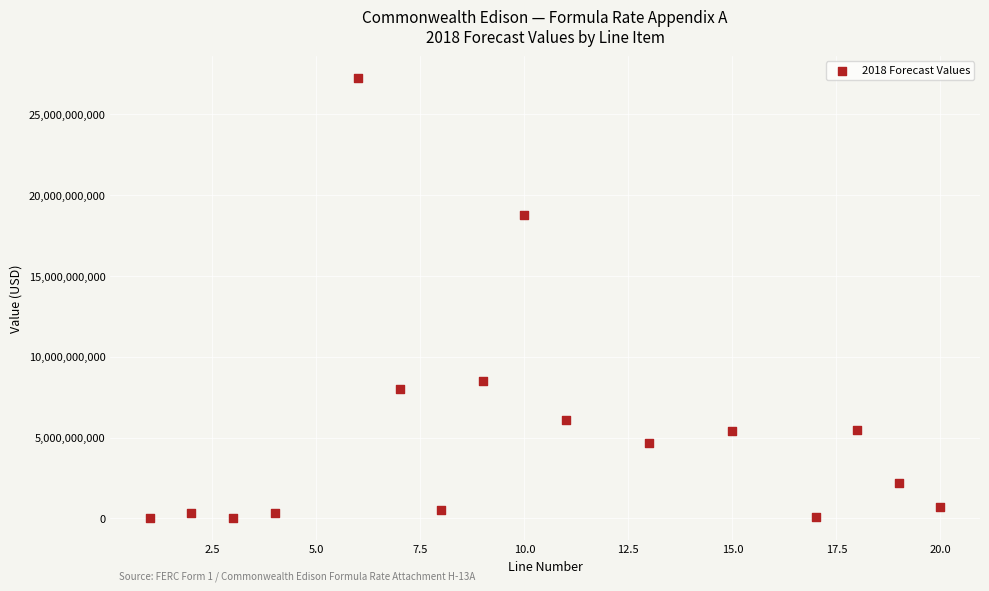

What is the range of Y values (max minus min)?

27196808287